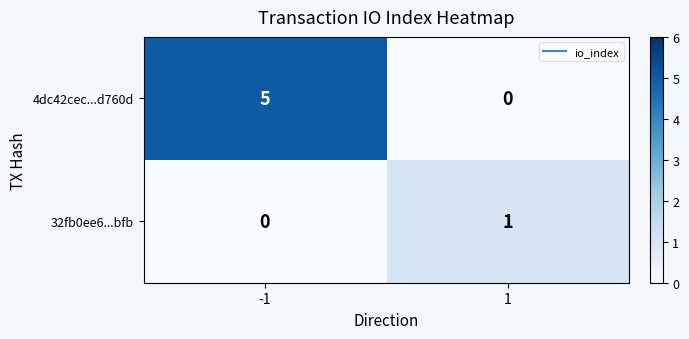

Which series has the largest range (max minus min)?

4dc42cec...d760d